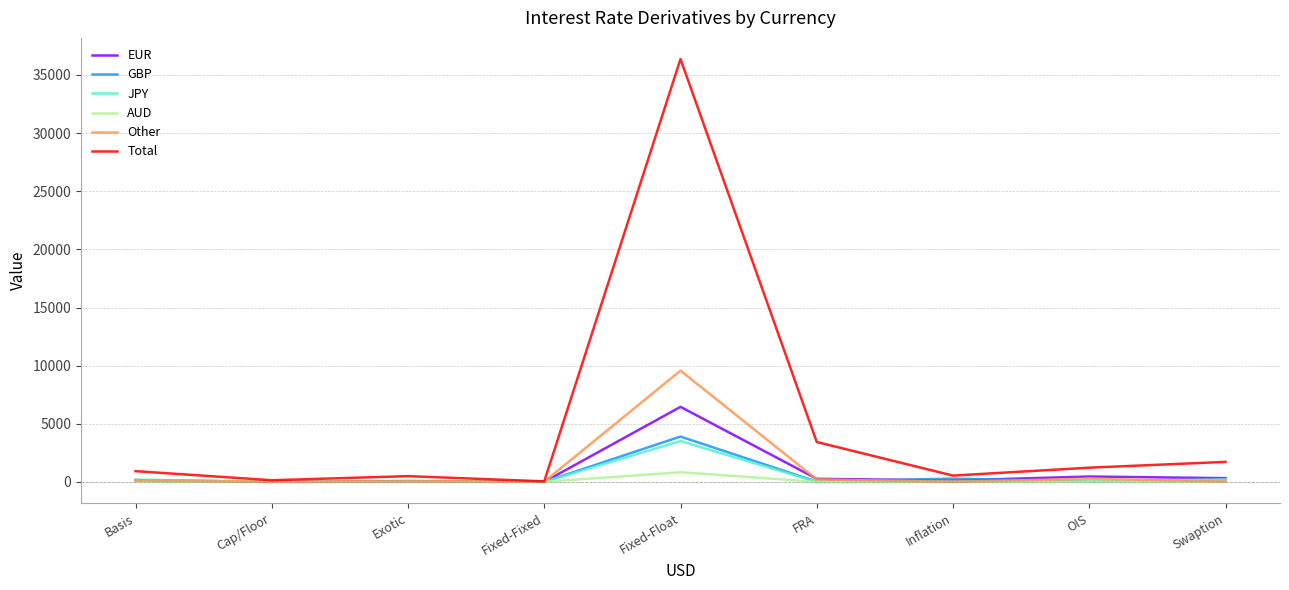

At which category is the sum across all series the highest?

Fixed-Float